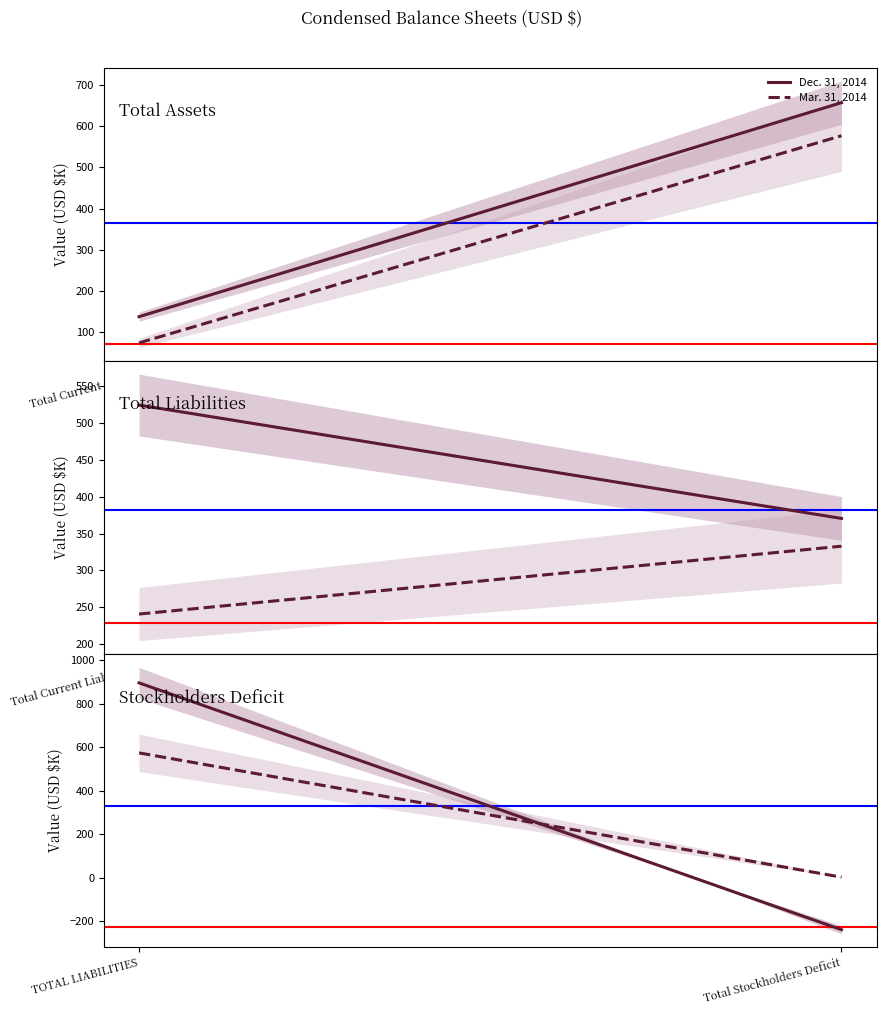

At how many categories does at least one series exceed 141?

1